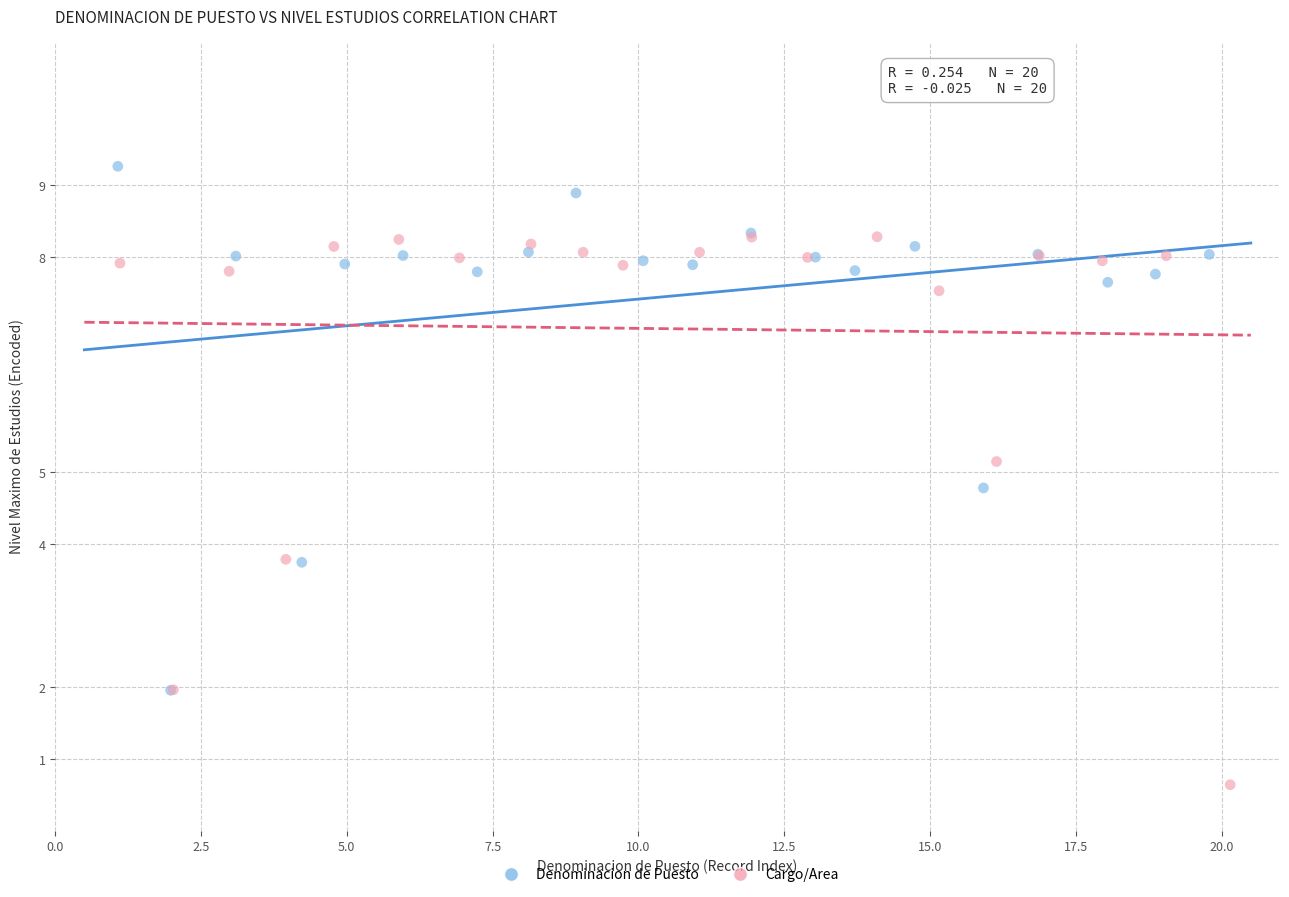

Which series has the widest spread of Y values?

Cargo/Area